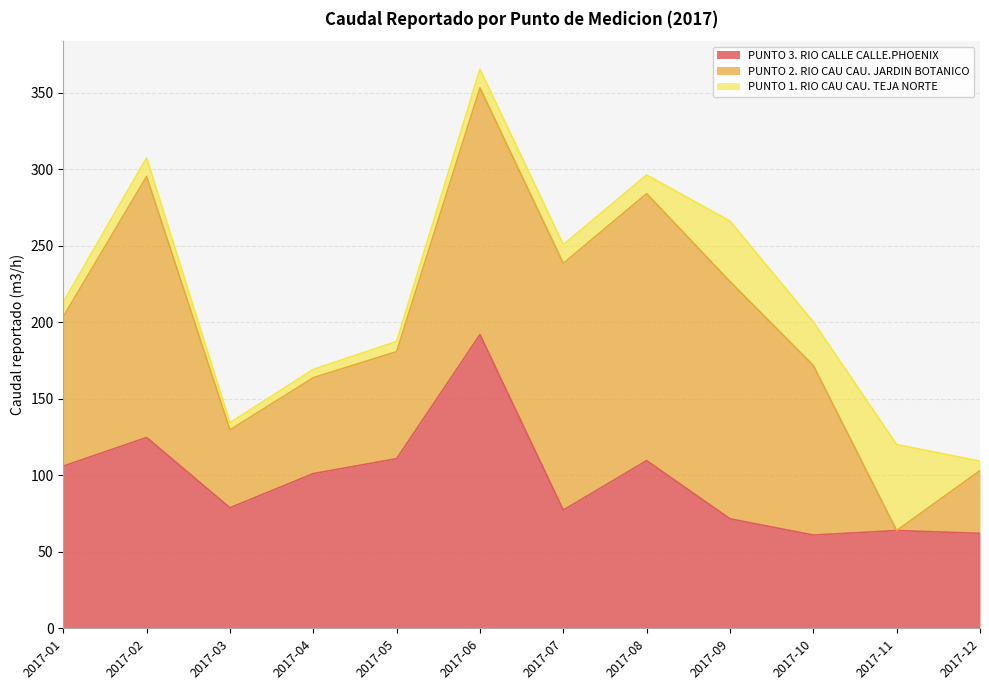

The PUNTO 2. RIO CAU CAU. JARDIN BOTANICO series shows 170.5 at 2017-02. True or false?

True